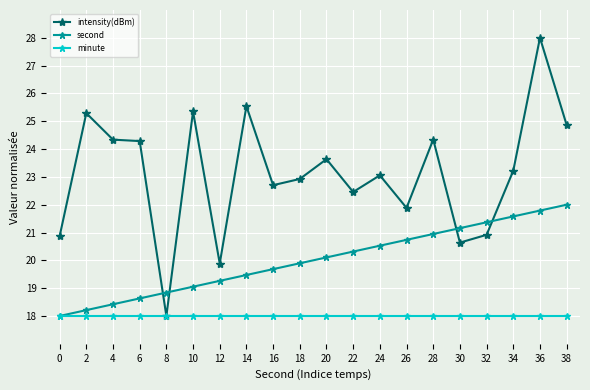

Rank the series by their average value, from lowest to highest.

minute, second, intensity(dBm)